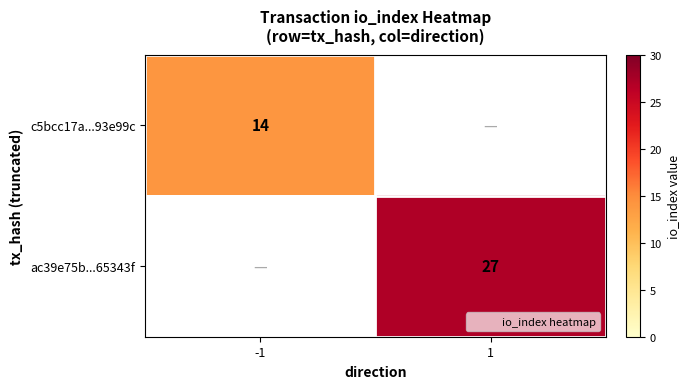

At how many categories does at least one series exceed 15?

1